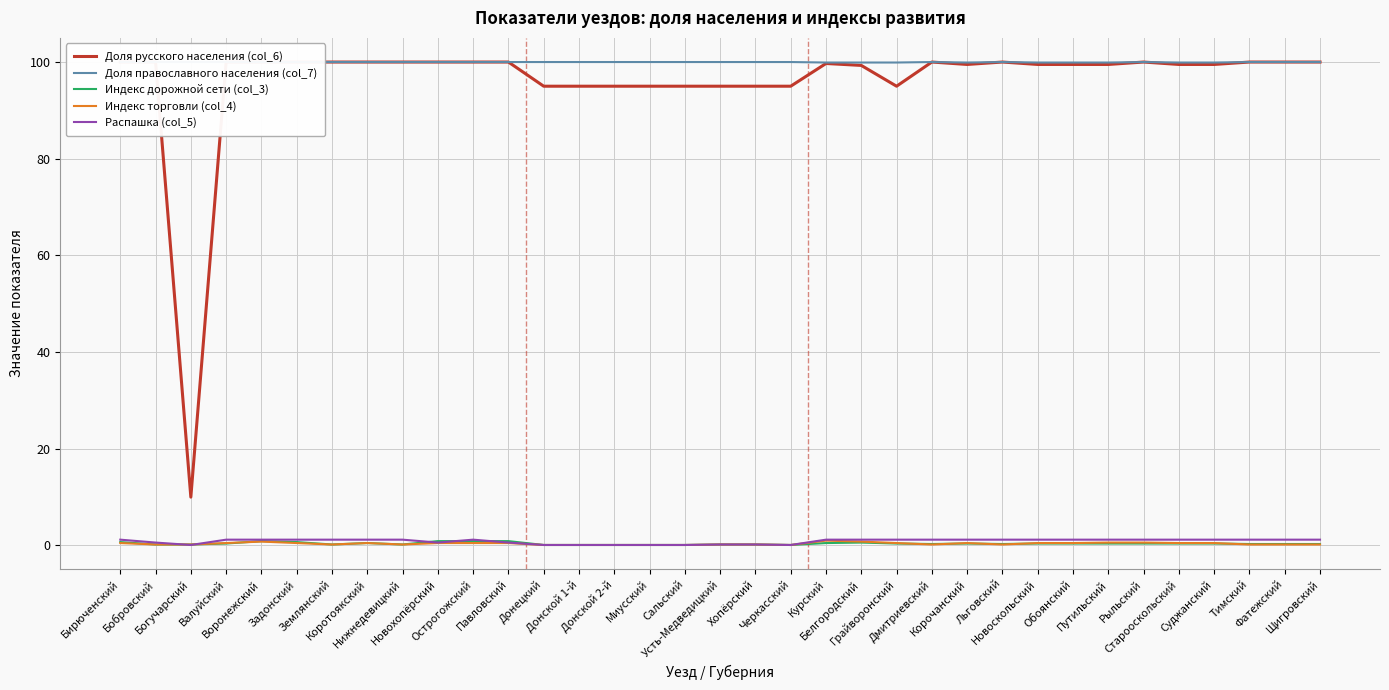

Which series has the widest spread of values?

Доля русского населения (col_6)